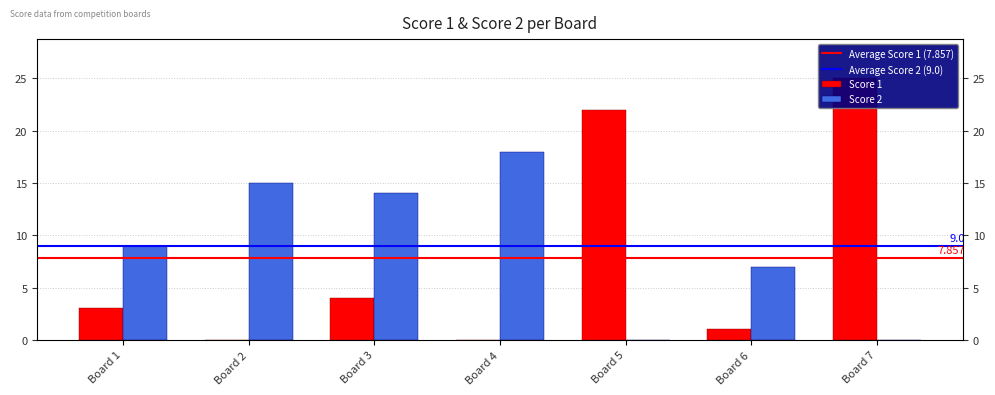

List the labels in order of Score 1 value, largest first.

Board 7, Board 5, Board 3, Board 1, Board 6, Board 2, Board 4